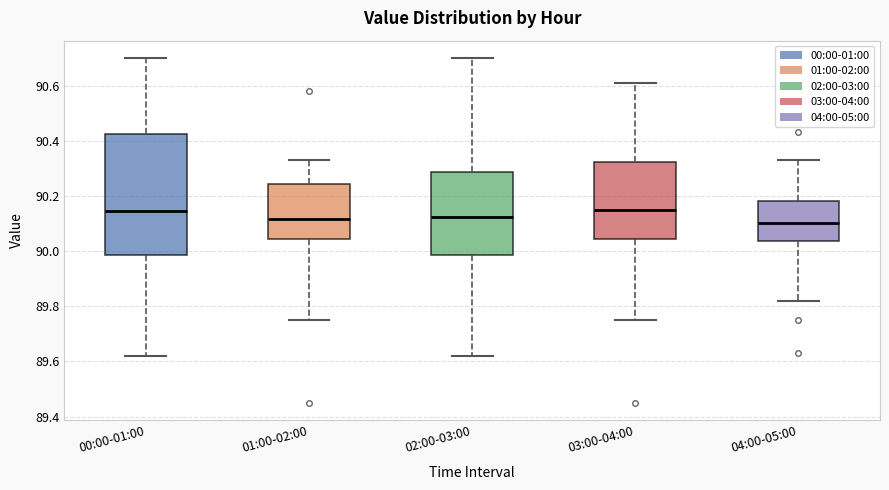

Reading left to right, read every box against the y-axis: the position of its median line, the range the box covers, and the ends of its whiskers. The values are not printed on the chart, so give them approximately, as read against the axis.

00:00-01:00: median 90.14, box 89.98 to 90.42, whiskers 89.62 to 90.70
01:00-02:00: median 90.12, box 90.04 to 90.24, whiskers 89.76 to 90.34
02:00-03:00: median 90.12, box 89.98 to 90.28, whiskers 89.62 to 90.70
03:00-04:00: median 90.16, box 90.04 to 90.32, whiskers 89.76 to 90.62
04:00-05:00: median 90.10, box 90.04 to 90.18, whiskers 89.82 to 90.34